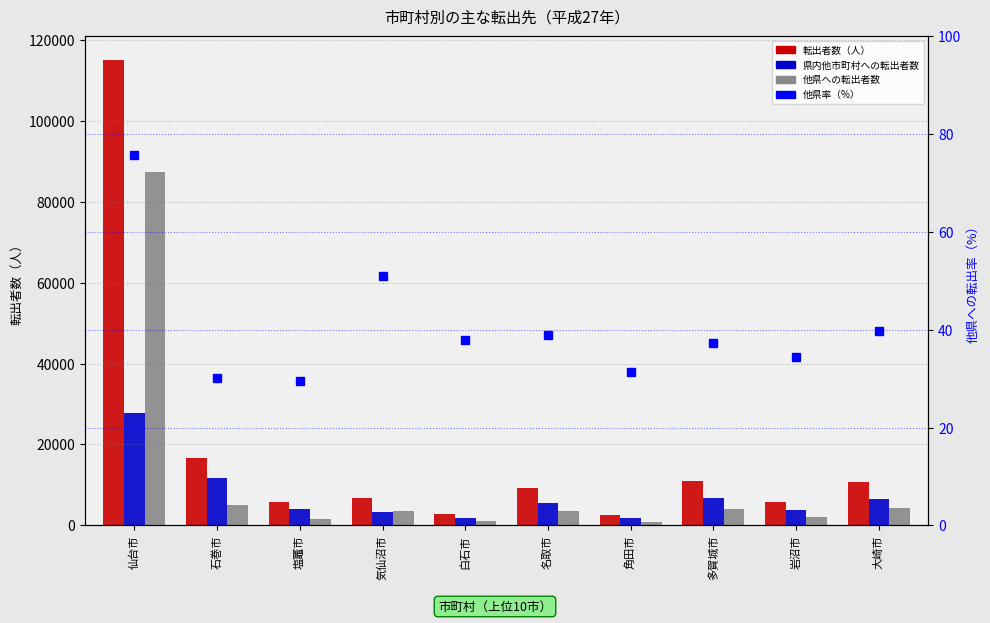

Which series has the widest spread of values?

転出者数（人）